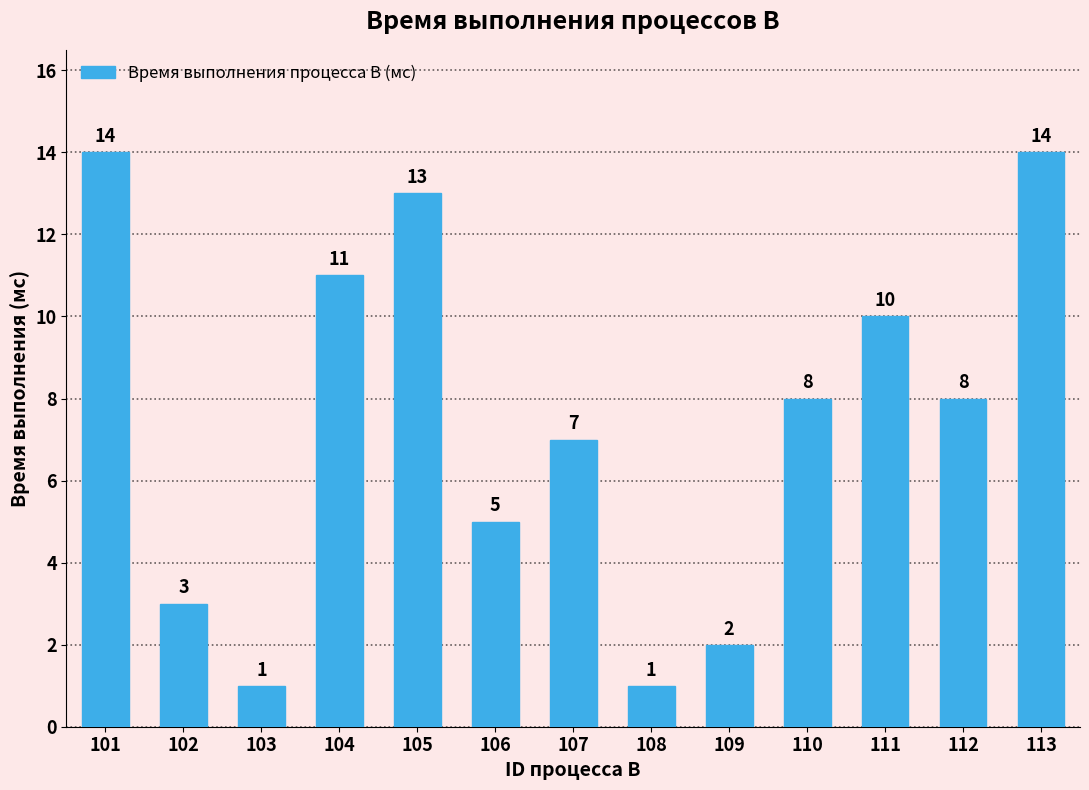

What is the greatest value displayed?

14